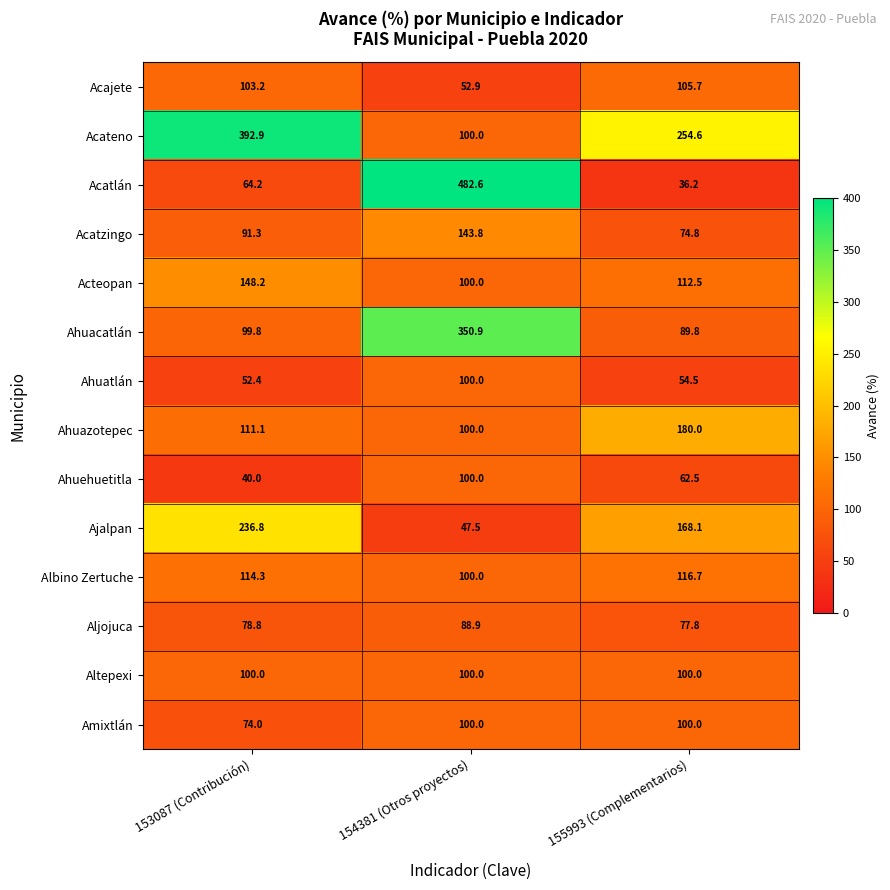

Rank the series at 153087 (Contribución) from lowest to highest value.

Ahuehuetitla, Ahuatlán, Acatlán, Amixtlán, Aljojuca, Acatzingo, Ahuacatlán, Altepexi, Acajete, Ahuazotepec, Albino Zertuche, Acteopan, Ajalpan, Acateno